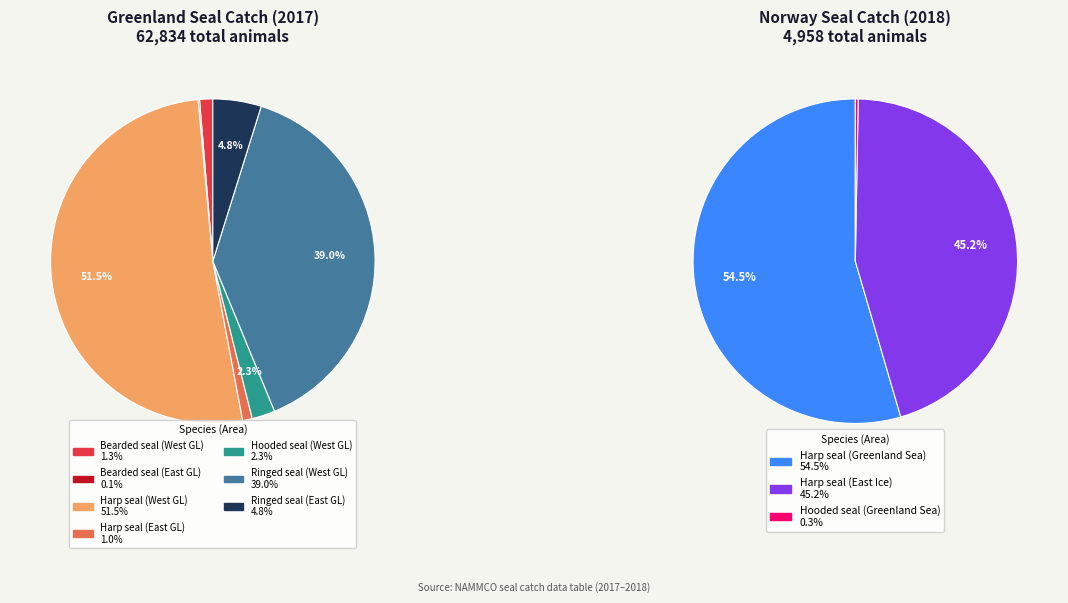

Which category accounts for the majority?

Harp seal (West GL)